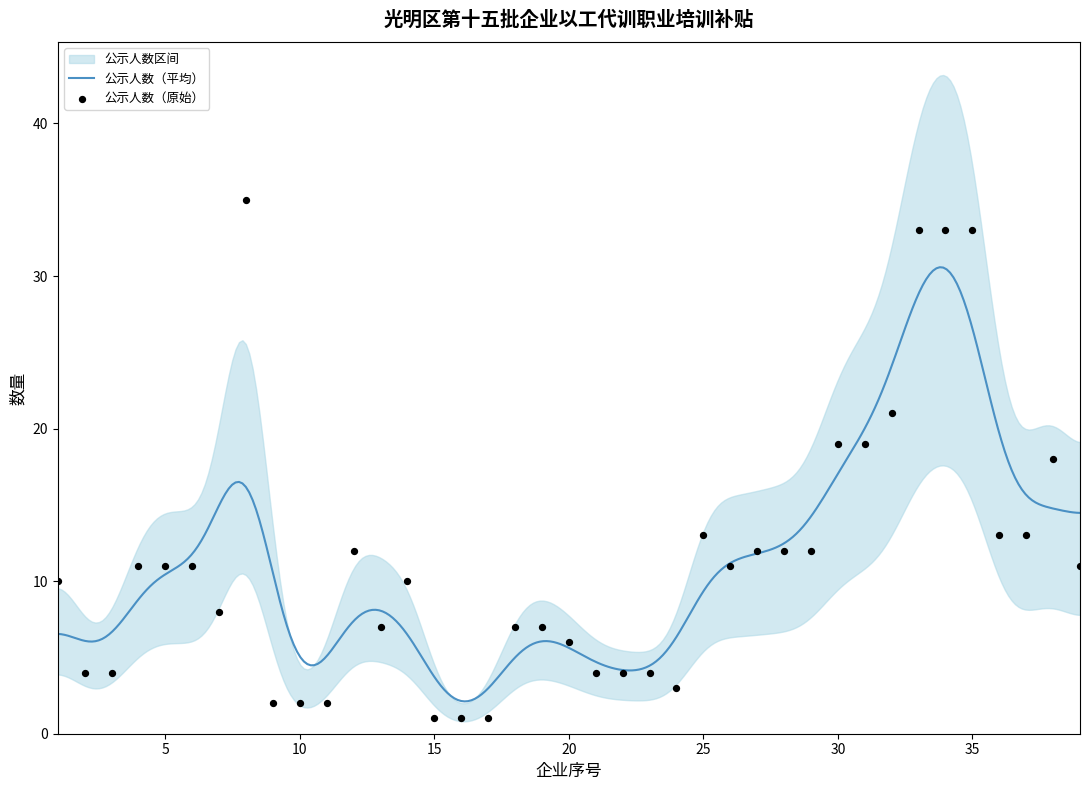

What is the ratio of the value at 37 to the value at 9?

6.5